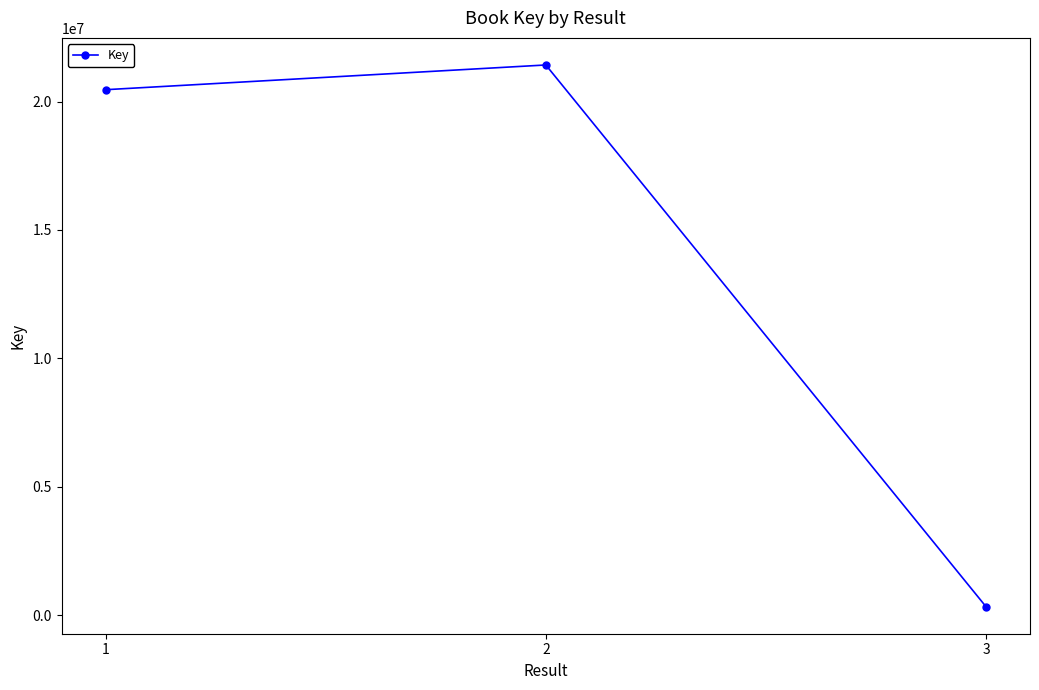

How many lines are shown in the chart?

1